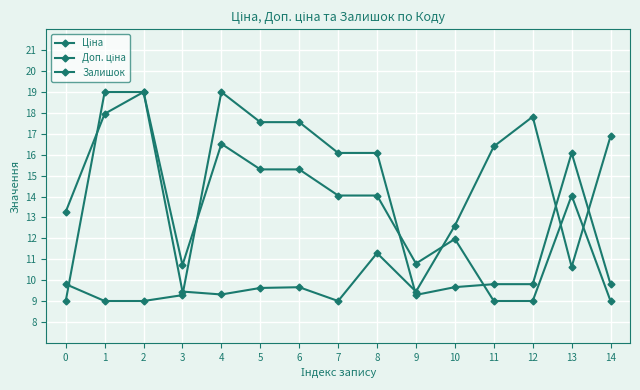

What is the greatest value displayed?

19.0